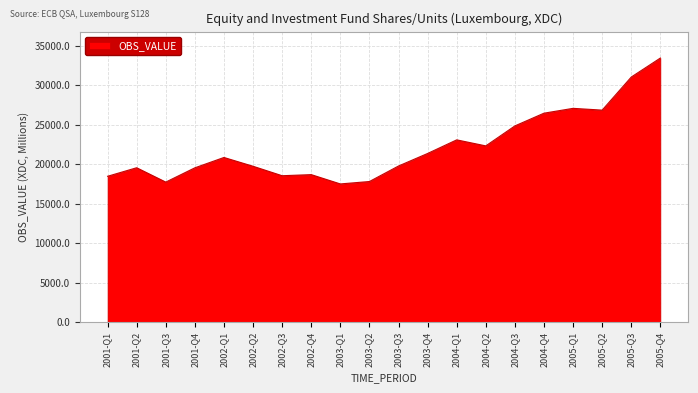

At which category does the chart reach its peak across all series?

2005-Q4